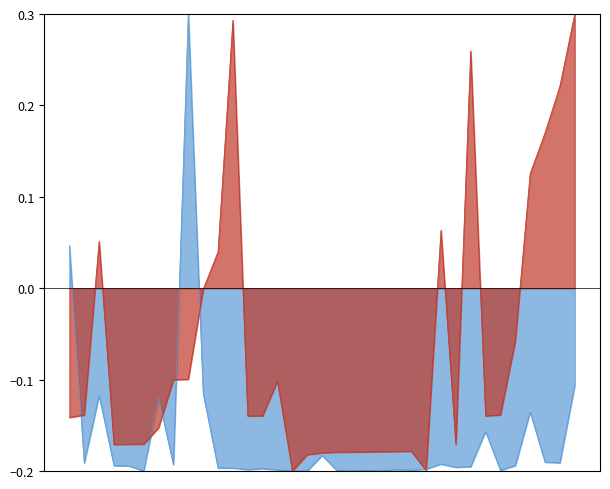

At which category does Total Harga (norm) reach its first local peak?

2021-11-24